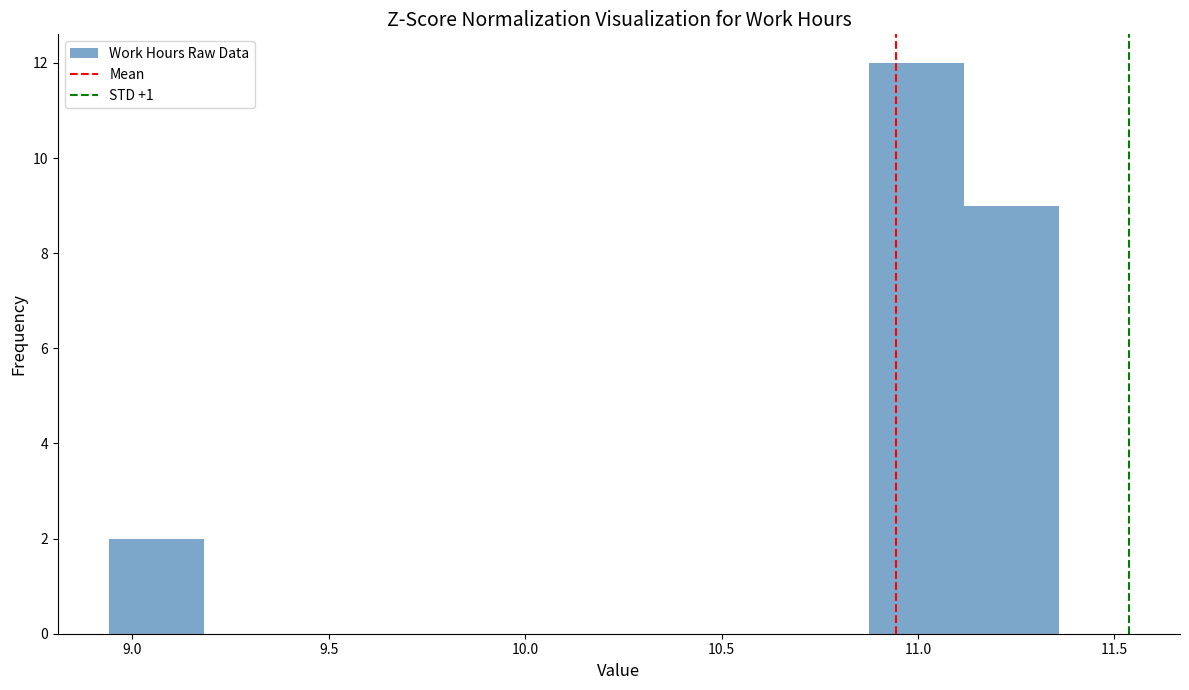

What is the height of the bar covering 10.90 to 11.10 on the x-axis? Neither the bar edges nor the heights are printed on the chart, so give them approximately, as read against the axes.

12